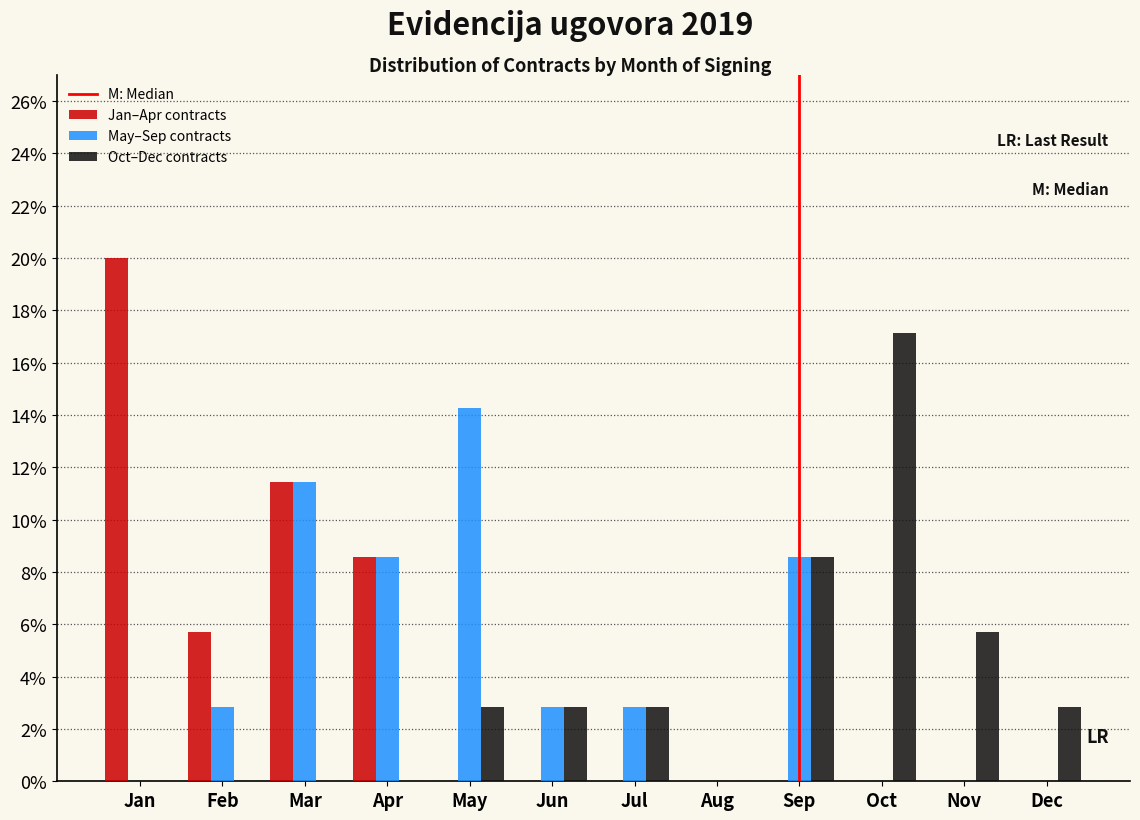

At which category is the sum across all series the highest?

Mar